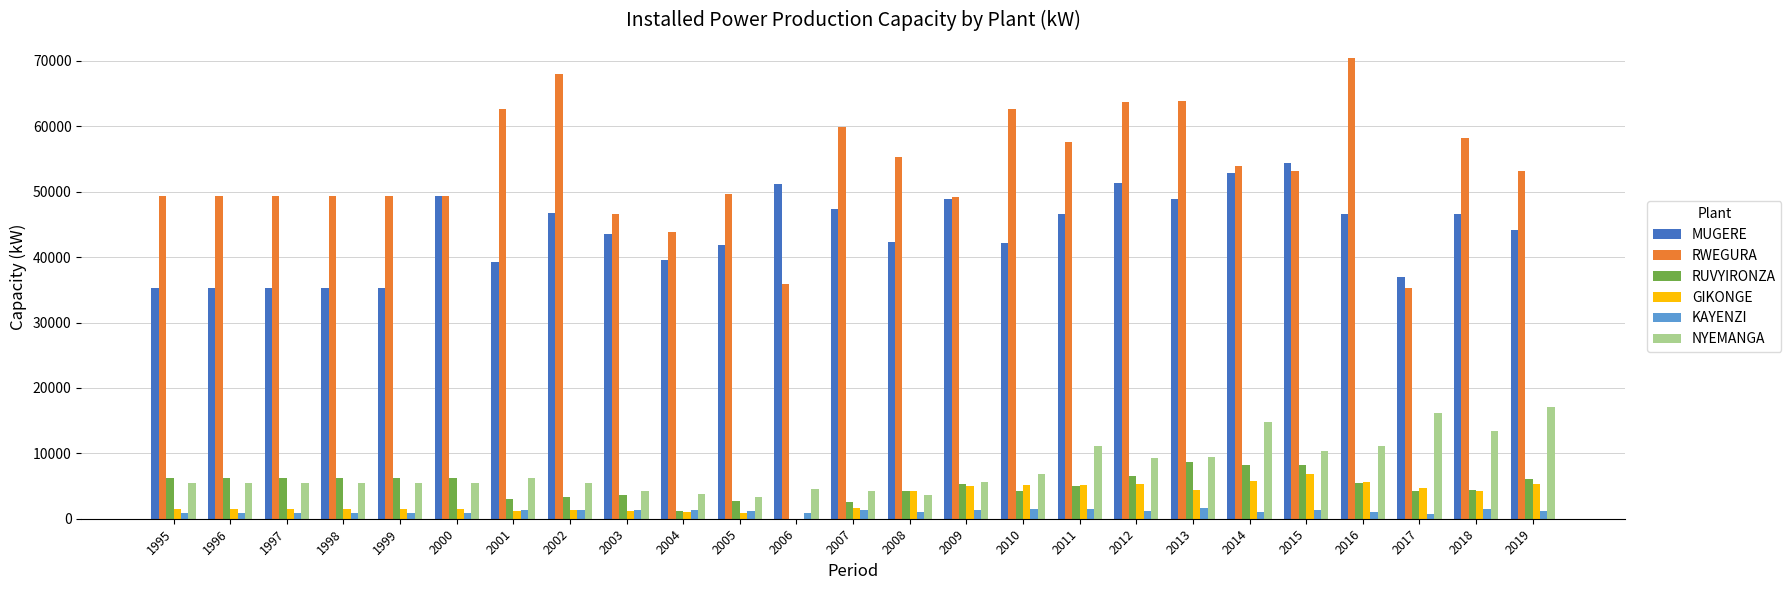

The KAYENZI series shows 1546.1 at 2010. True or false?

True